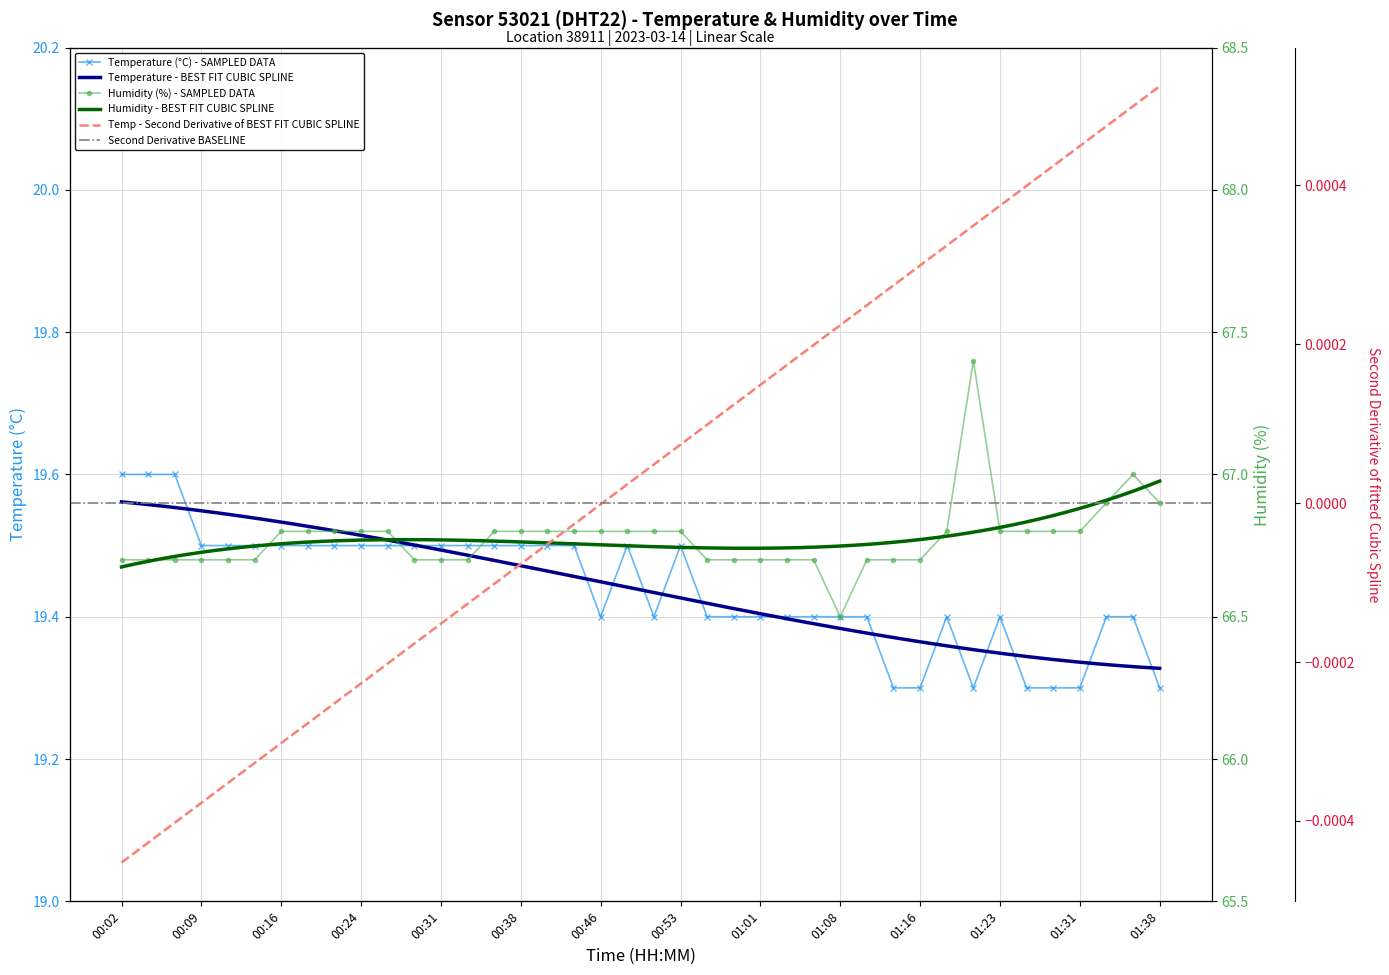

What is the value of the humidity point at the 7th from the left?

66.8